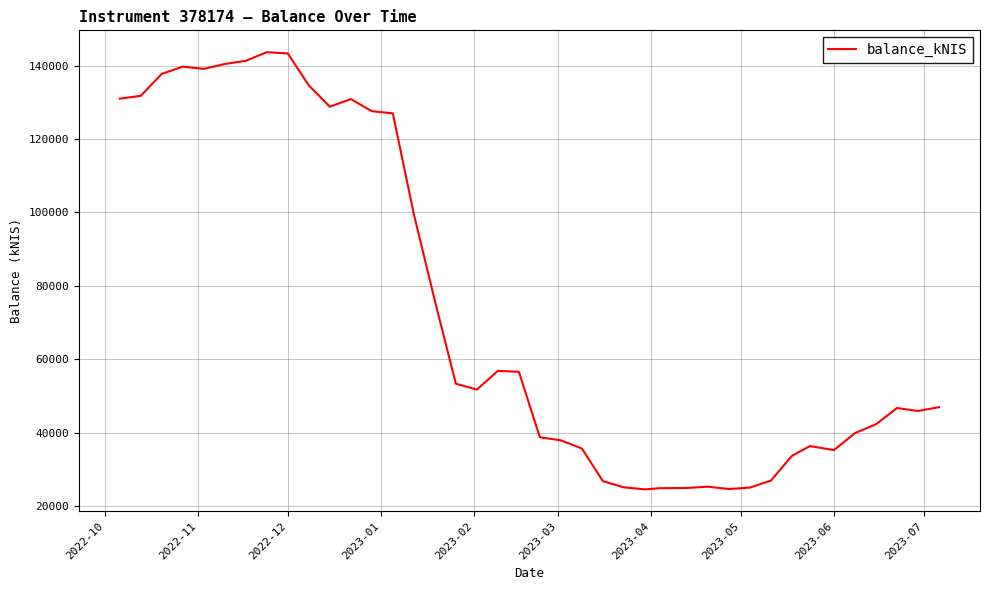

What is the maximum value shown in the chart?

143632.4